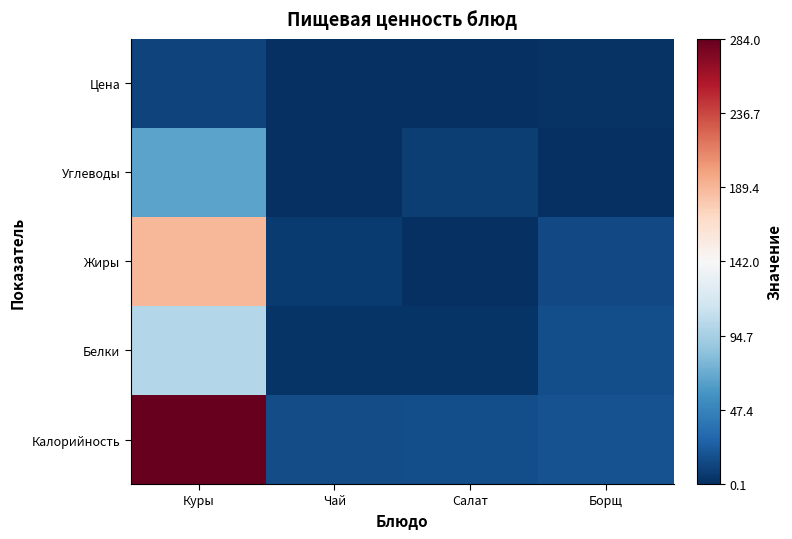

At how many categories does at least one series exceed 0?

4